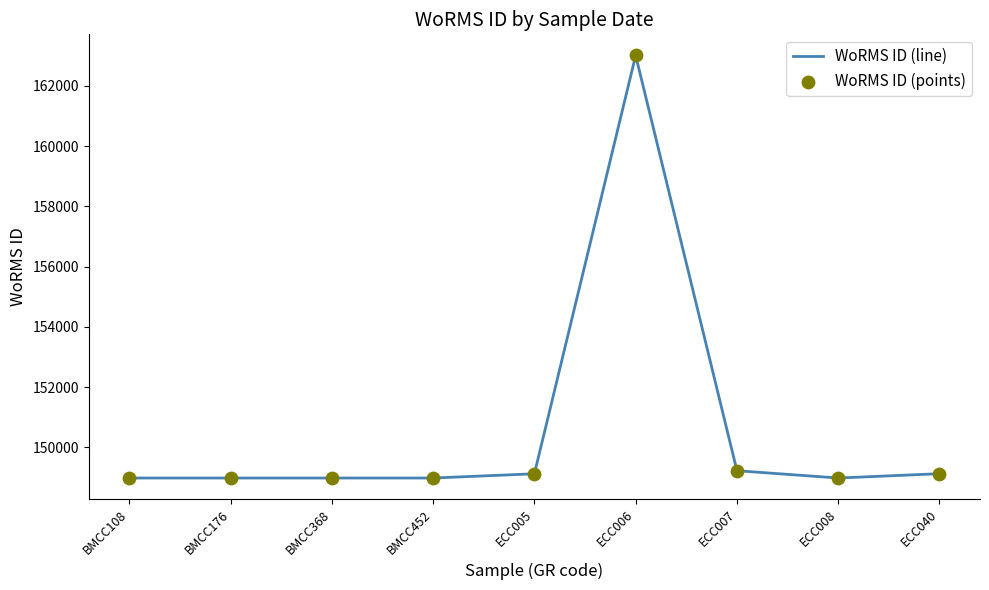

Which category has the highest value across all series?

ECC006